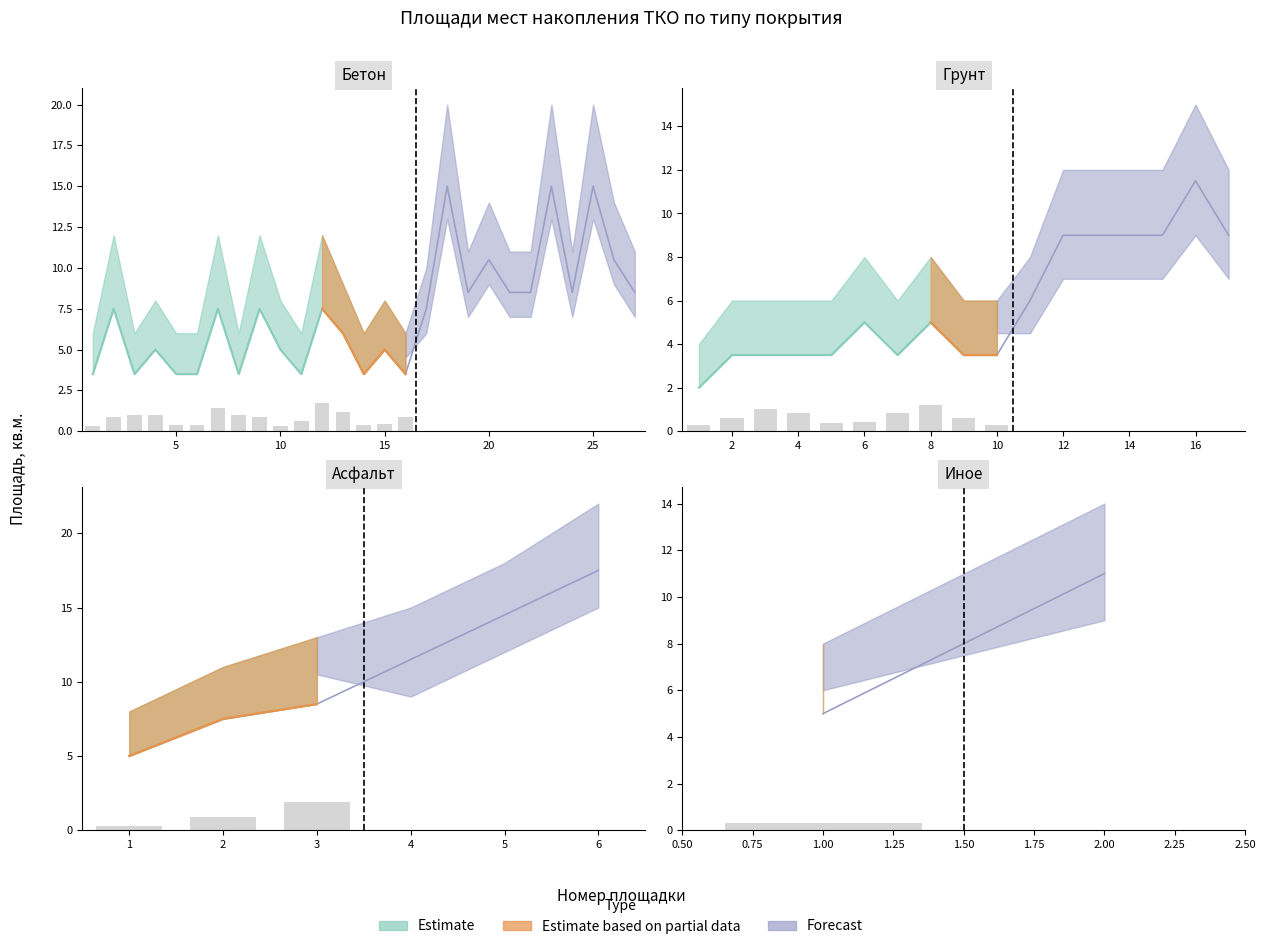

At which category is the sum across all series the highest?

2